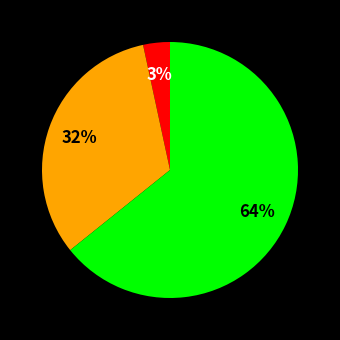

Is there a majority slice in this chart?

Yes